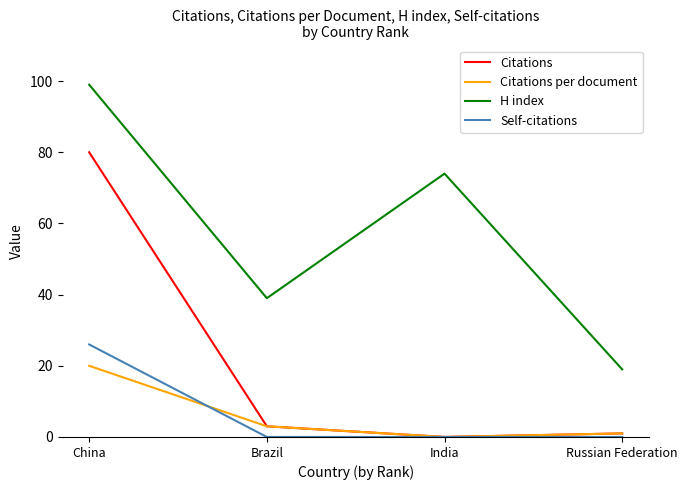

True or false: H index and Self-citations intersect in this chart.

False